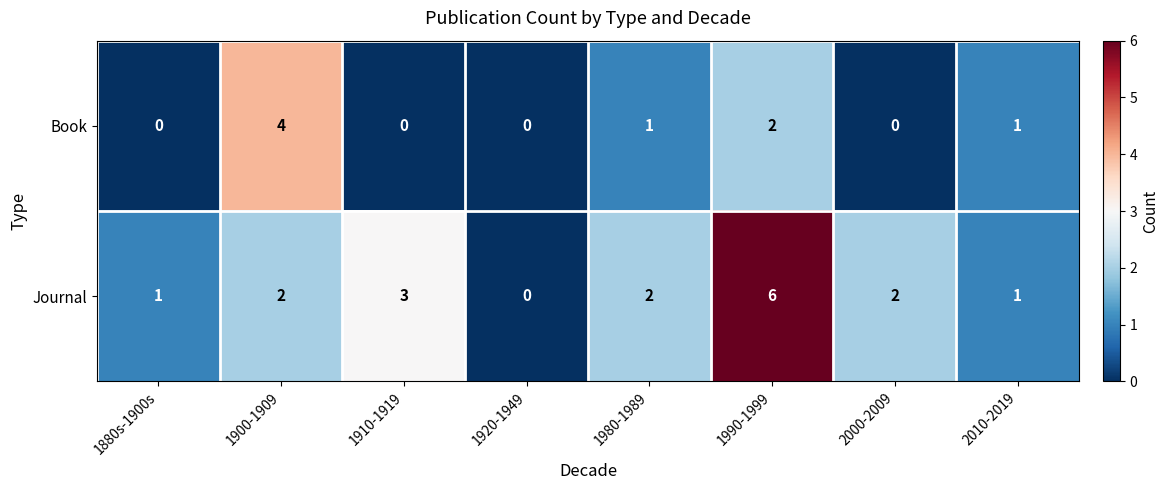

What is the sum of all Journal values?

17